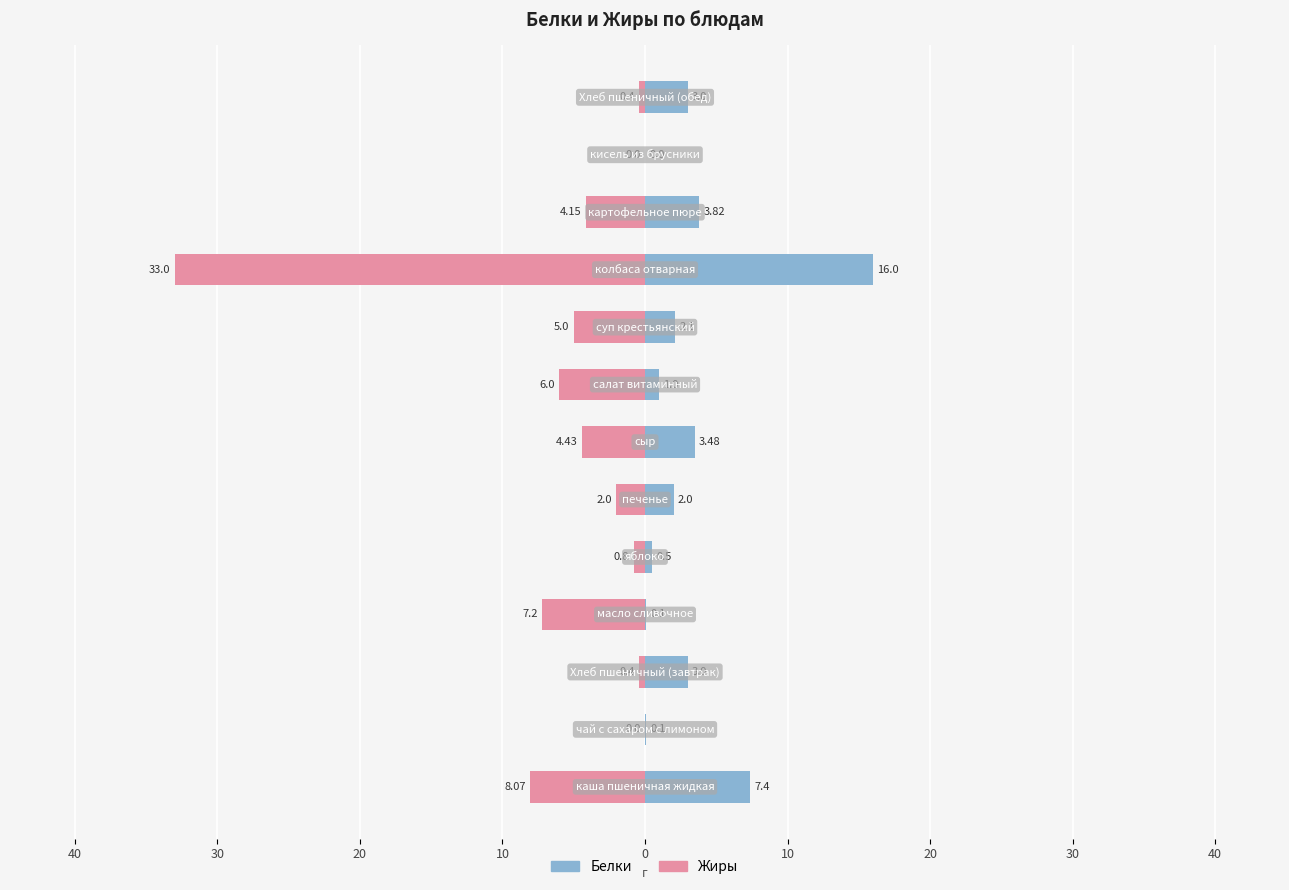

How many categories are shown in the chart?

13